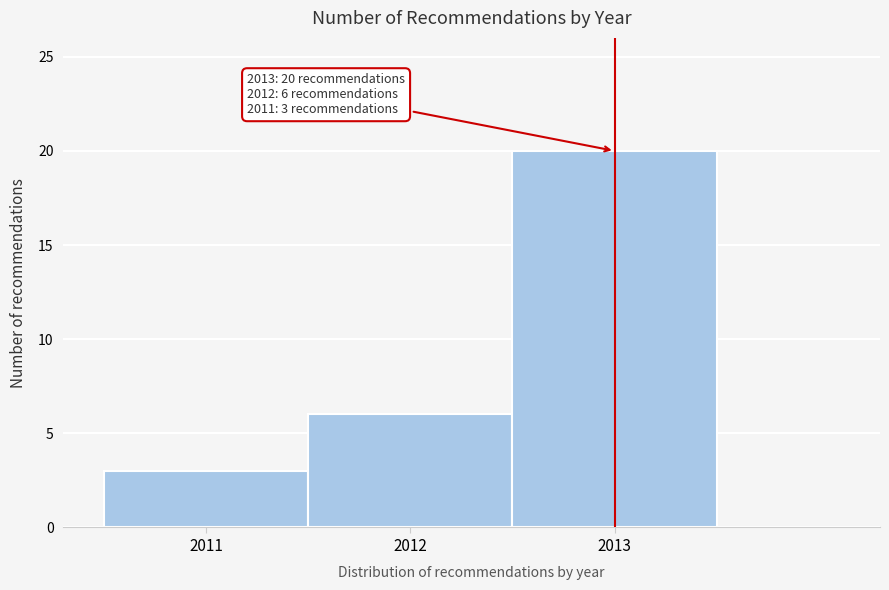

Over which range of the x-axis is the bar tallest?

2012.5 to 2013.5